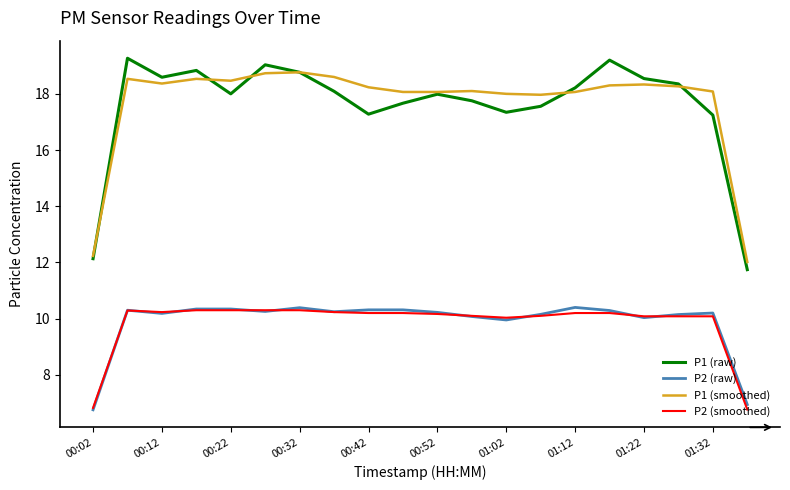

True or false: P2 (raw) and P1 (raw) intersect in this chart.

False